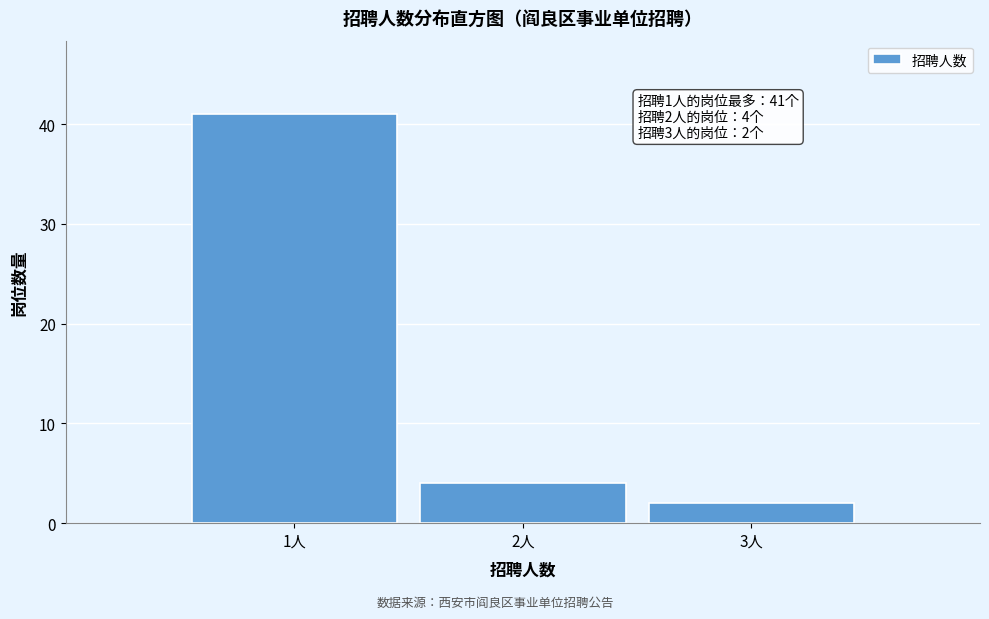

Reading left to right, extract all data points from this chart.

41	4	2